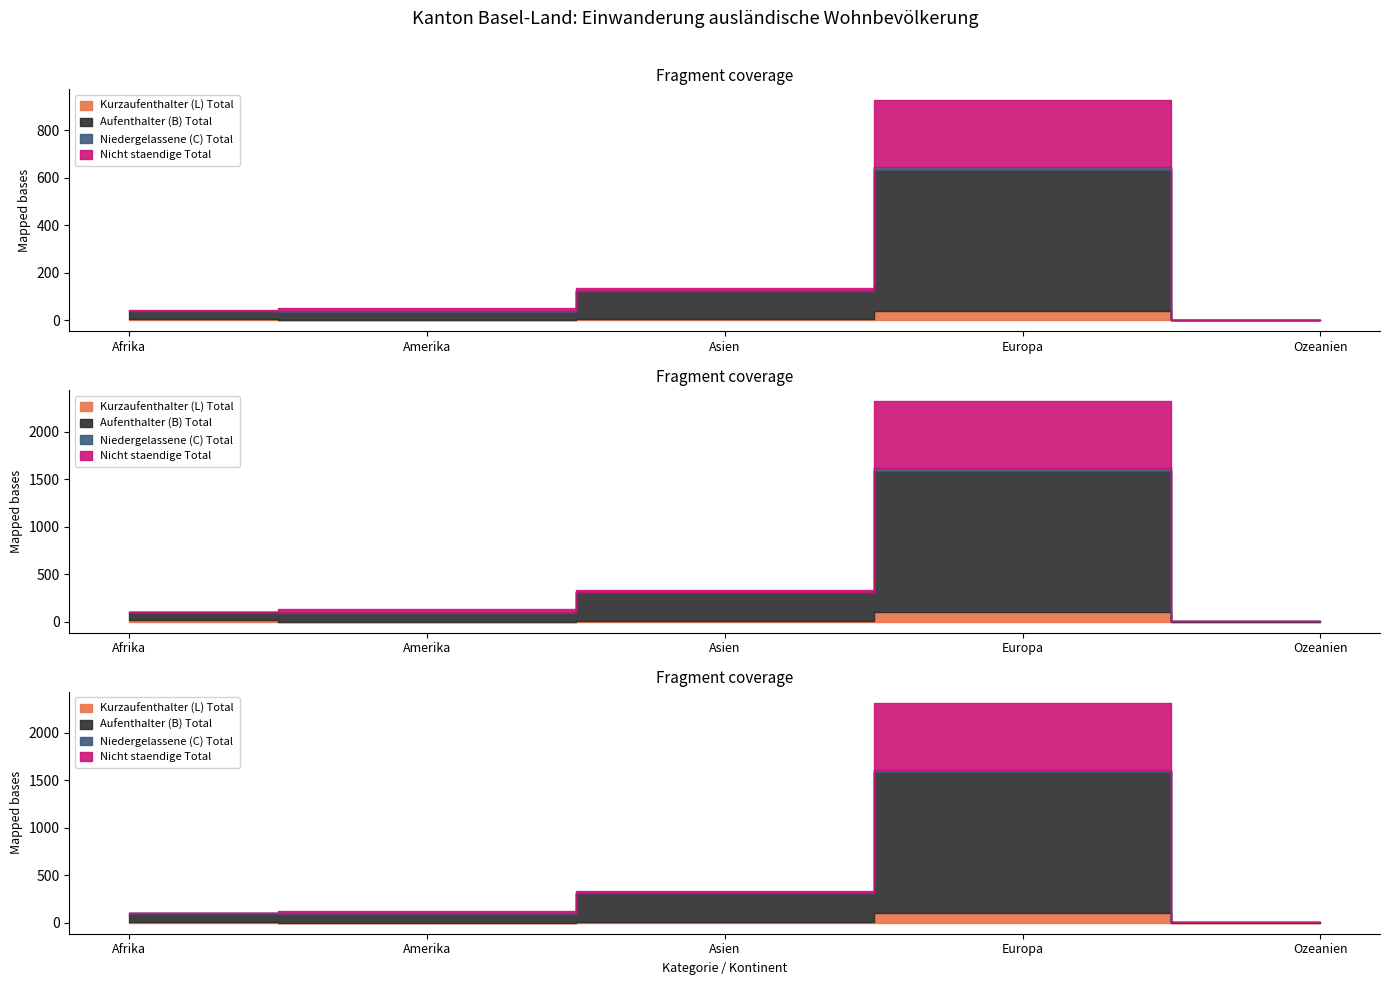

Where is Aufenthalter (B) Total nearest to the value 299?

Asien